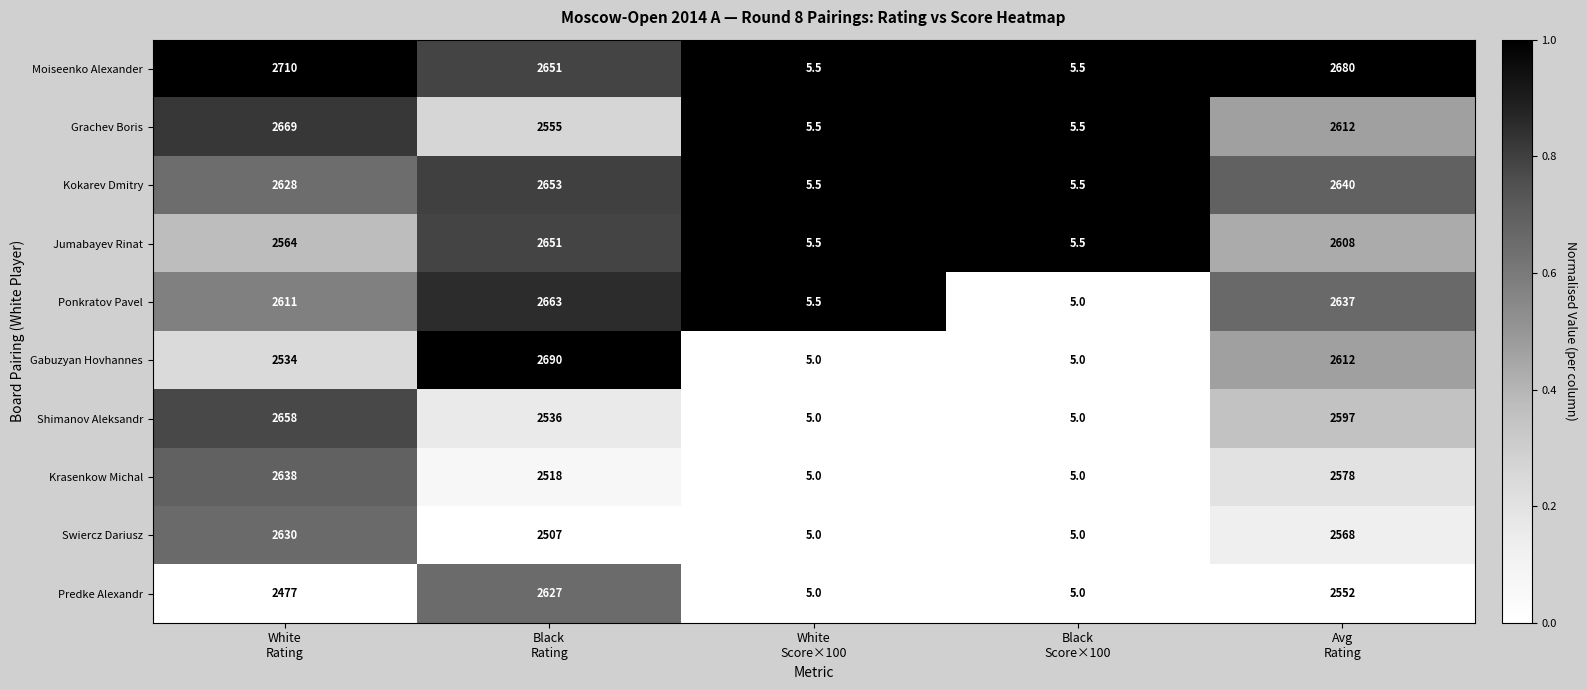

Which series has the widest spread of values?

Moiseenko Alexander